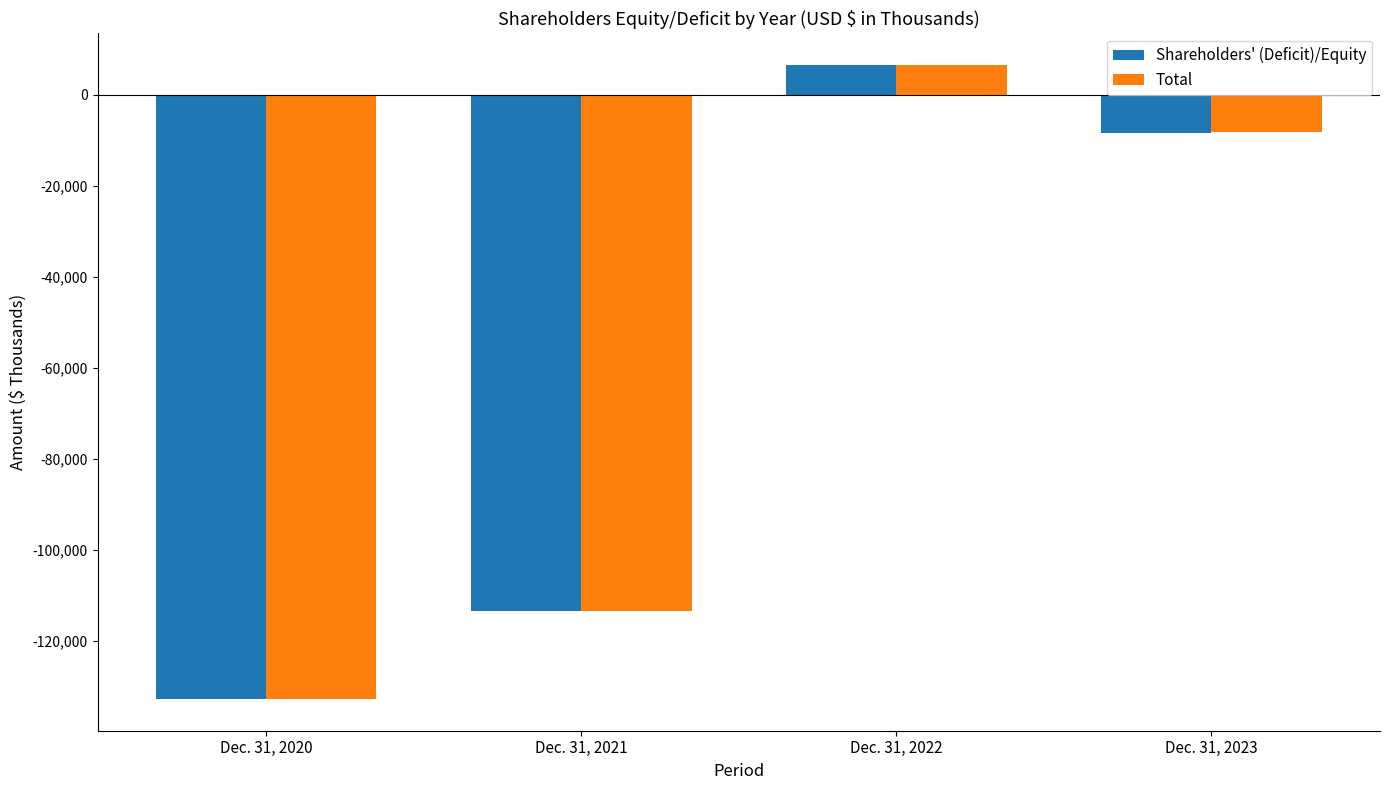

What is the sum of the Total values at Dec. 31, 2021 and Dec. 31, 2023?

-121619